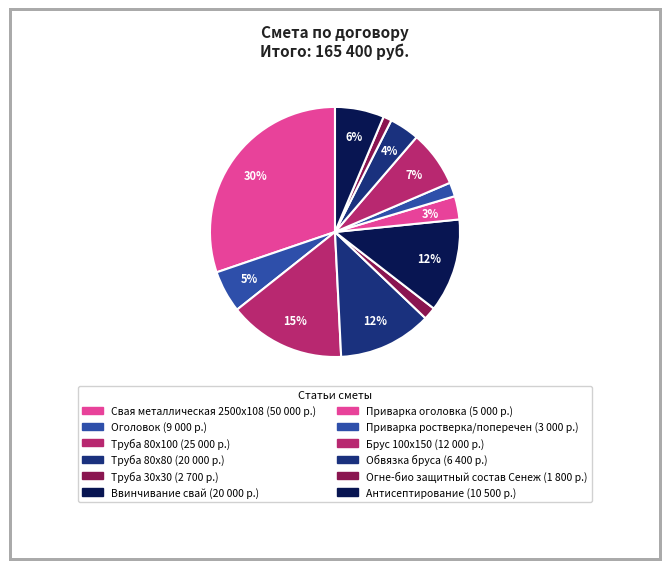

What percentage is NOT represented by Брус 100х150?

92.7%